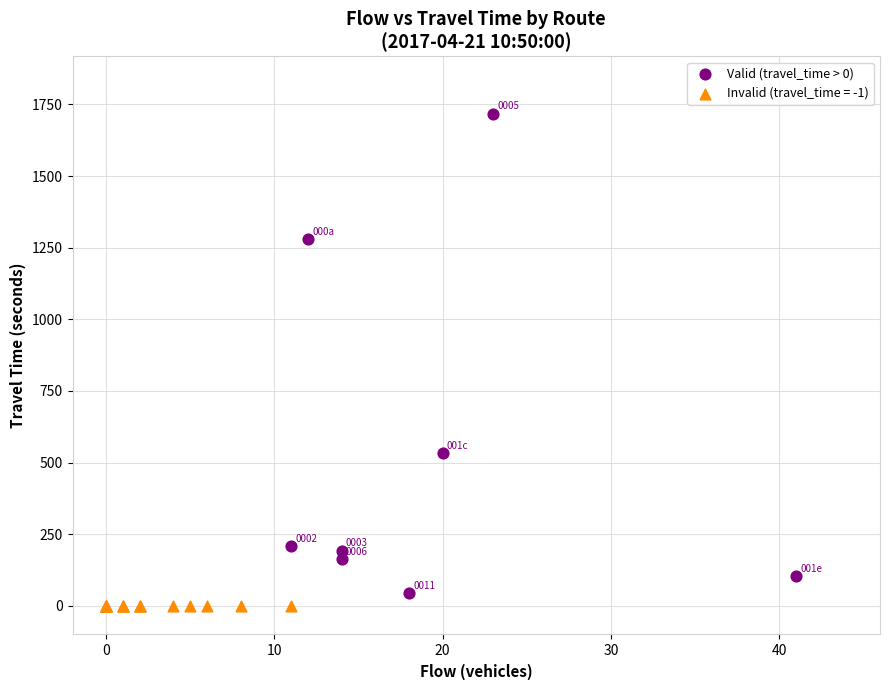

Which series contains the highest Y value?

Valid (travel_time > 0)